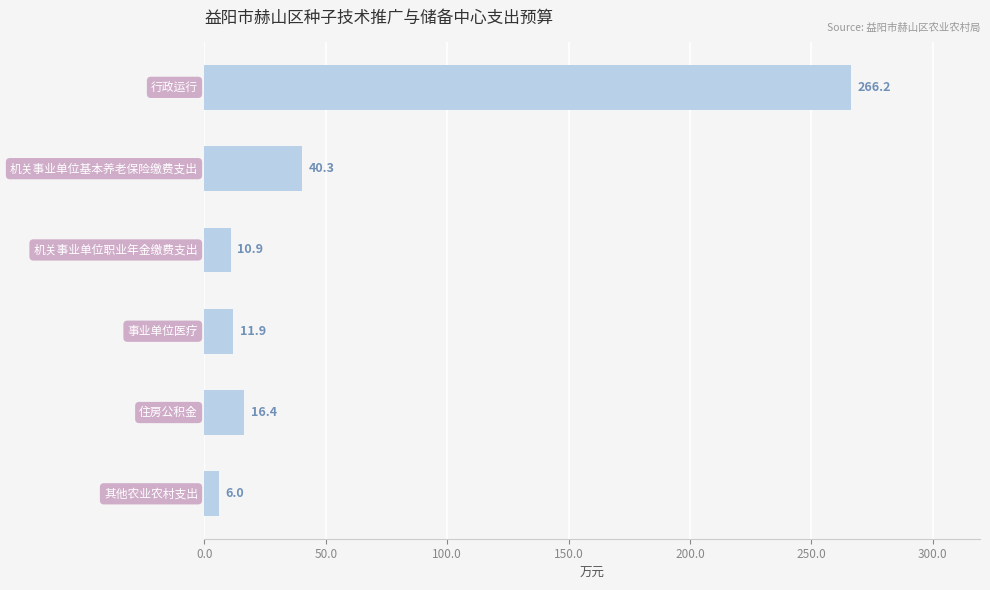

What is the value of the 2nd bar from the top?

40.3